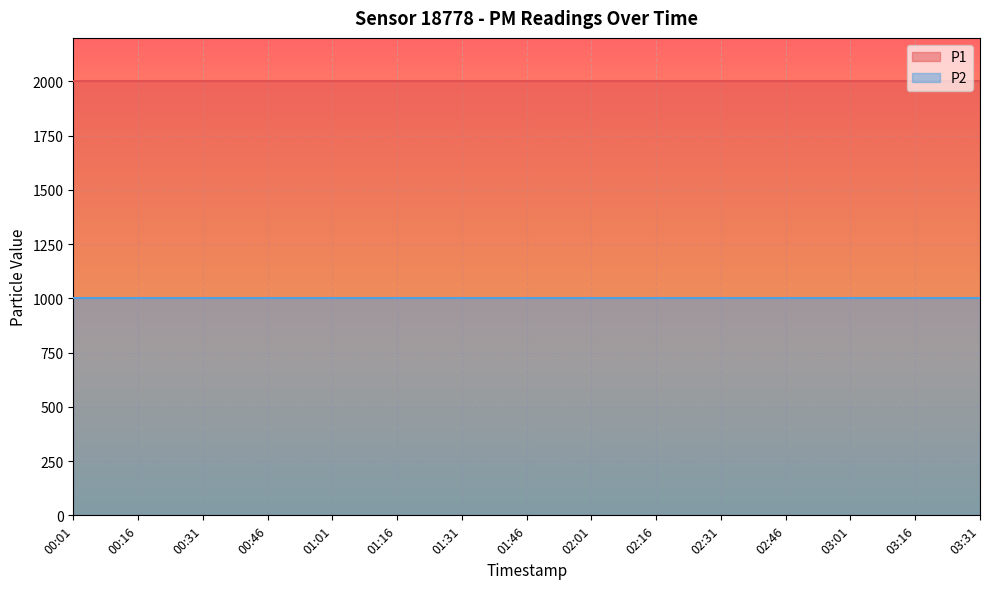

Is it true that P1 equals 1312.9 at 02:01?

False